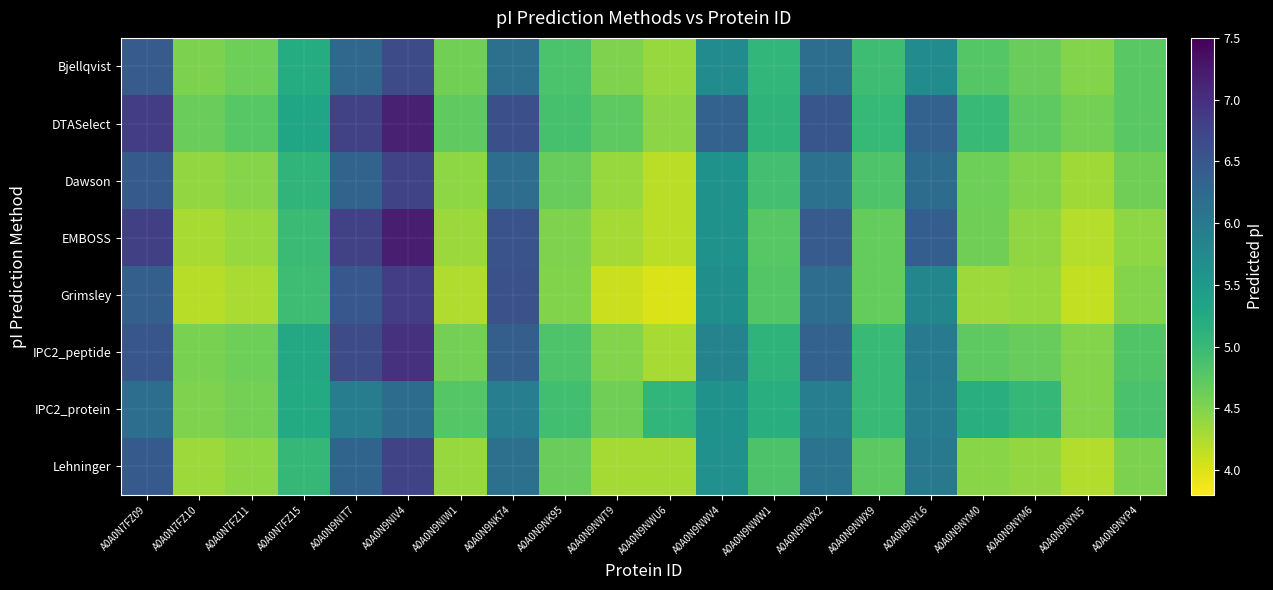

What is the minimum value shown in the chart?

4.0